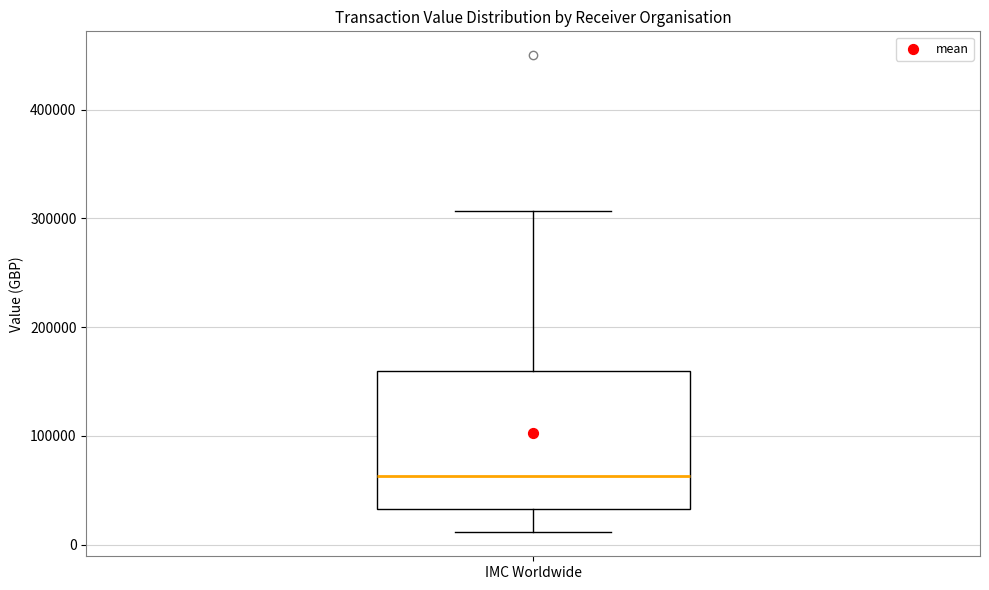

Read this box plot against the y-axis: the position of the median line, the range covered by the box, and the ends of both whiskers. The values are not printed on the chart, so give them approximately, as read against the axis.

median 60000, box 30000 to 160000, whiskers 10000 to 310000